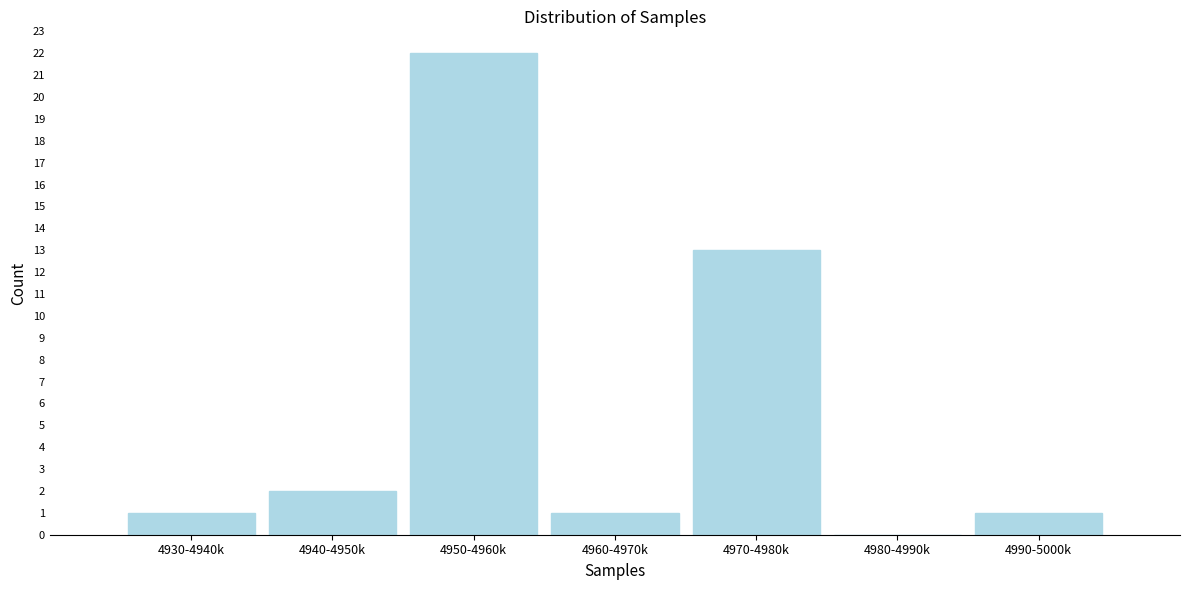

Reading left to right, transcribe all the data shown in this chart.

4930-4940k=1	4940-4950k=2	4950-4960k=22	4960-4970k=1	4970-4980k=13	4980-4990k=0	4990-5000k=1